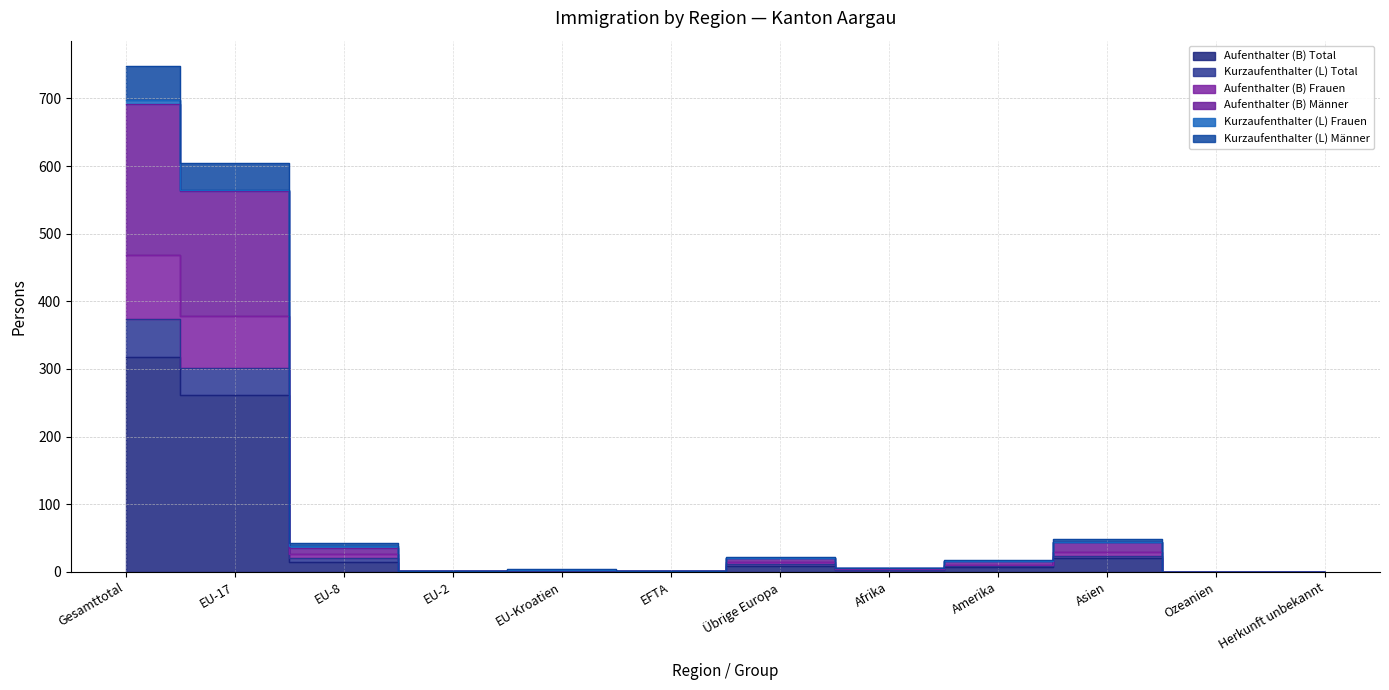

At how many categories does at least one series exceed 114?

2